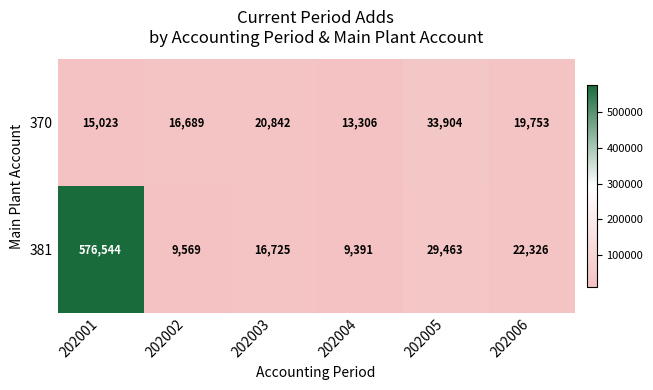

What is the approximate value of 370 at 202004?

13306